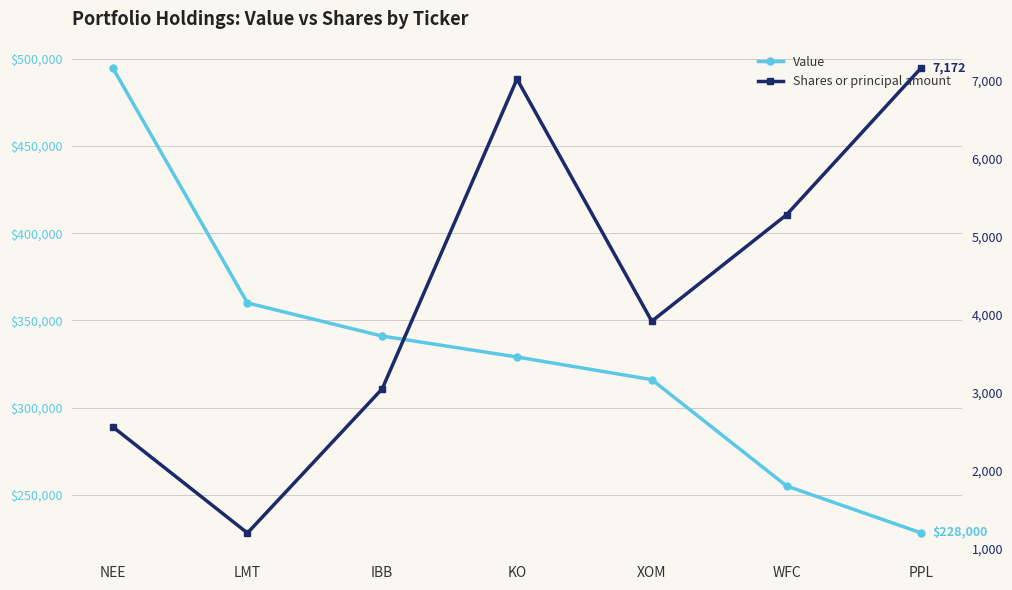

Rank the series at PPL from highest to lowest value.

Value, Shares or principal amount